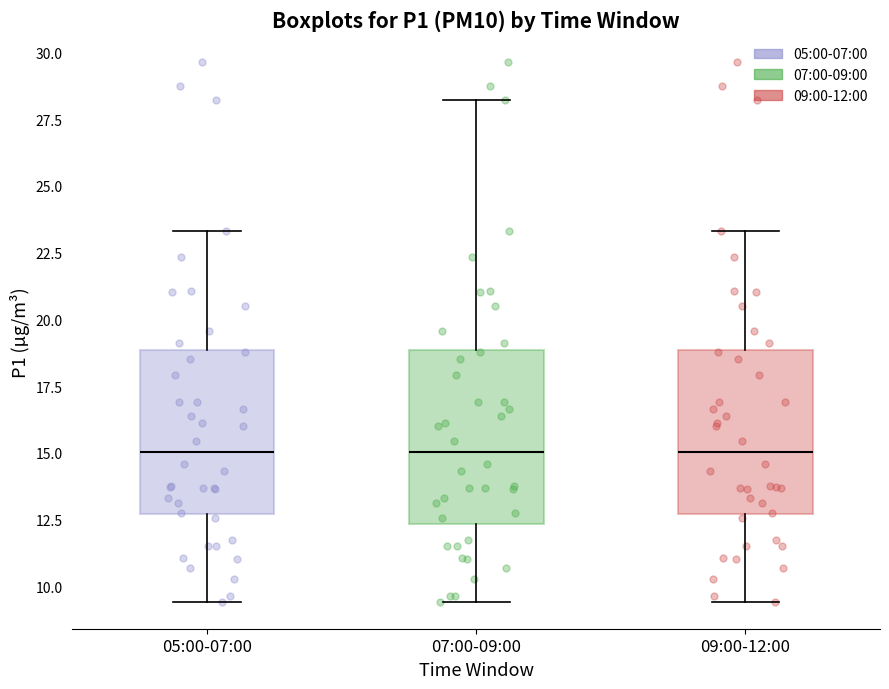

Reading left to right, read every box against the y-axis: the position of its median line, the range the box covers, and the ends of its whiskers. The values are not printed on the chart, so give them approximately, as read against the axis.

05:00-07:00: median 15.0, box 12.5 to 19.0, whiskers 9.5 to 23.5
07:00-09:00: median 15.0, box 12.5 to 19.0, whiskers 9.5 to 28.0
09:00-12:00: median 15.0, box 12.5 to 19.0, whiskers 9.5 to 23.5